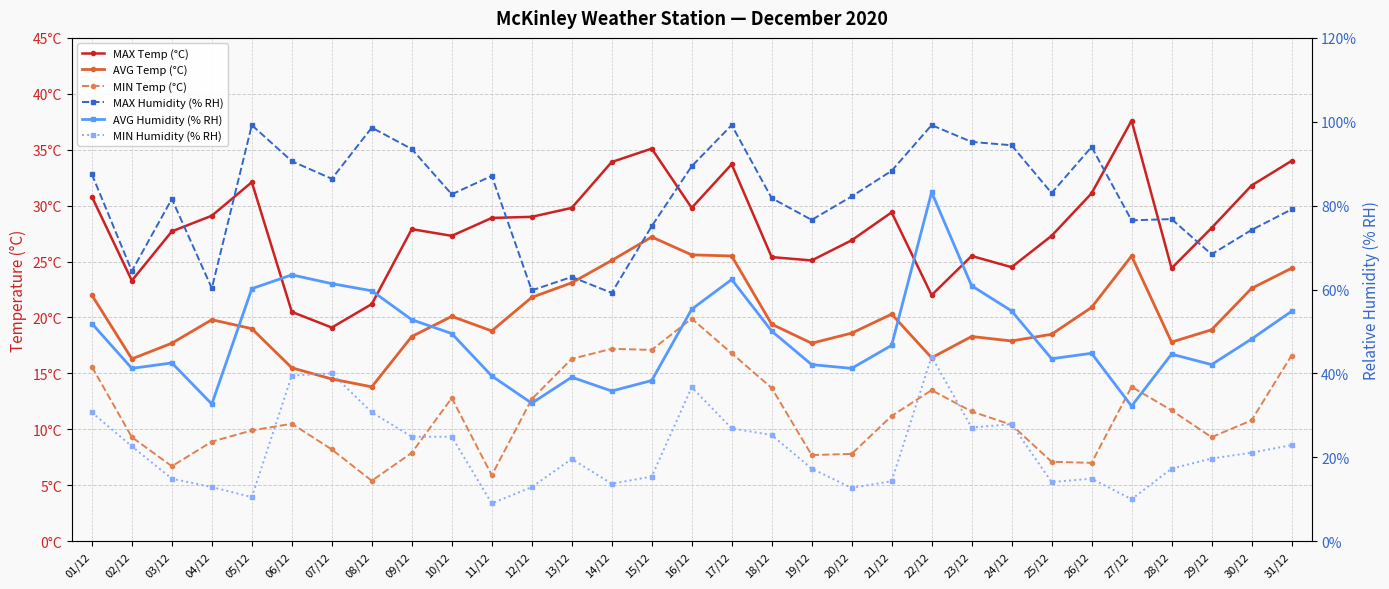

True or false: MIN Temp (°C) and AVG Temp (°C) cross at least once.

False